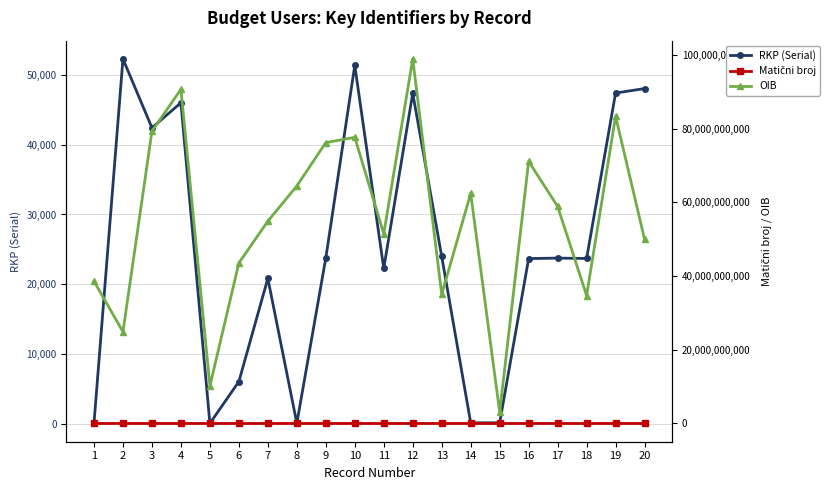

What is the smallest value displayed?

19